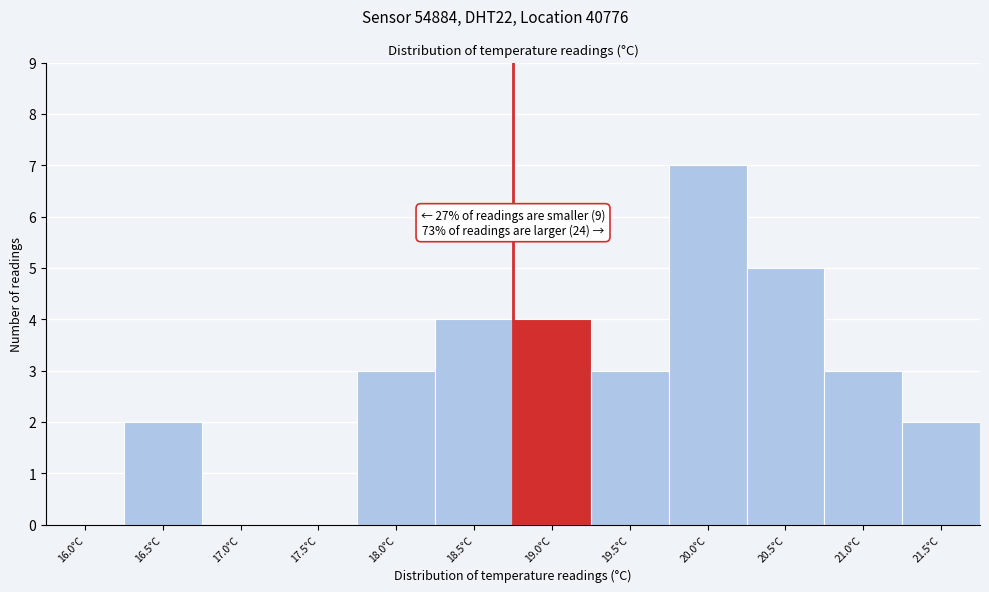

Reading left to right, list all the values displayed in this chart.

16.0°C=0	16.5°C=2	17.0°C=0	17.5°C=0	18.0°C=3	18.5°C=4	19.0°C=4	19.5°C=3	20.0°C=7	20.5°C=5	21.0°C=3	21.5°C=2